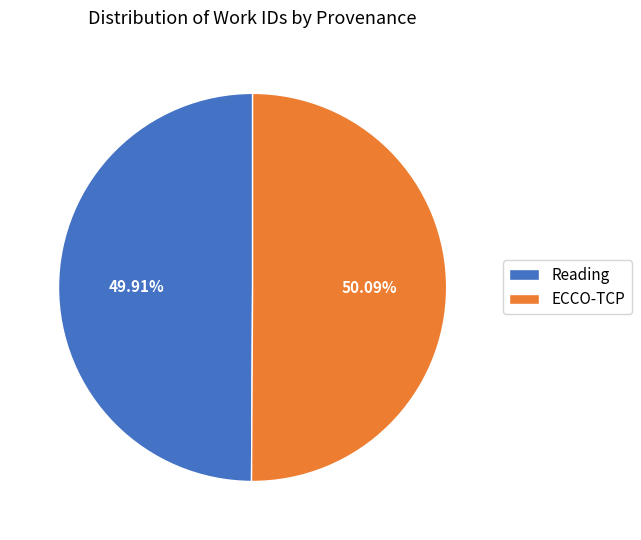

How many slices are in this pie chart?

2